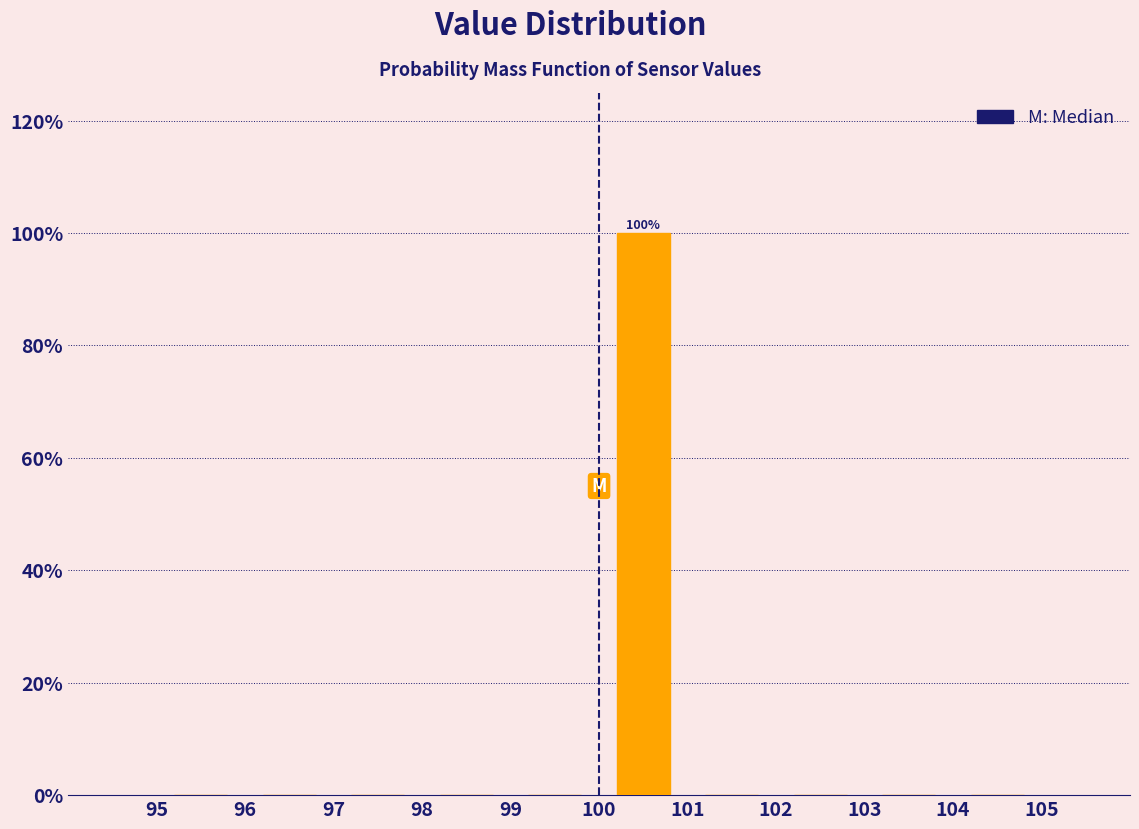

Over which range of the x-axis is the bar tallest?

100 to 101